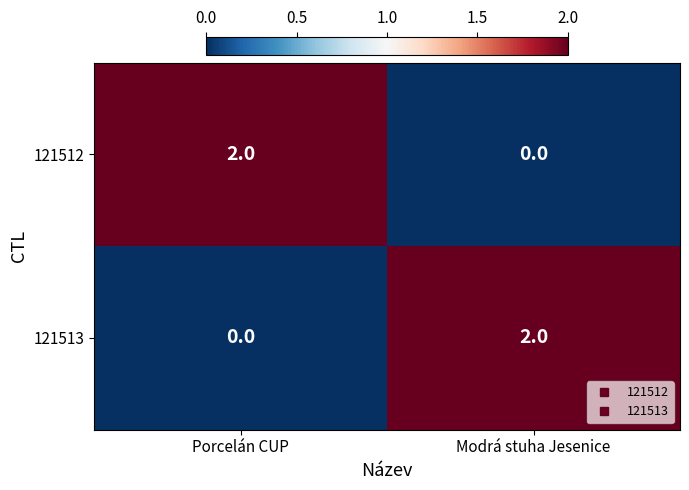

How many distinct data groups are displayed?

2